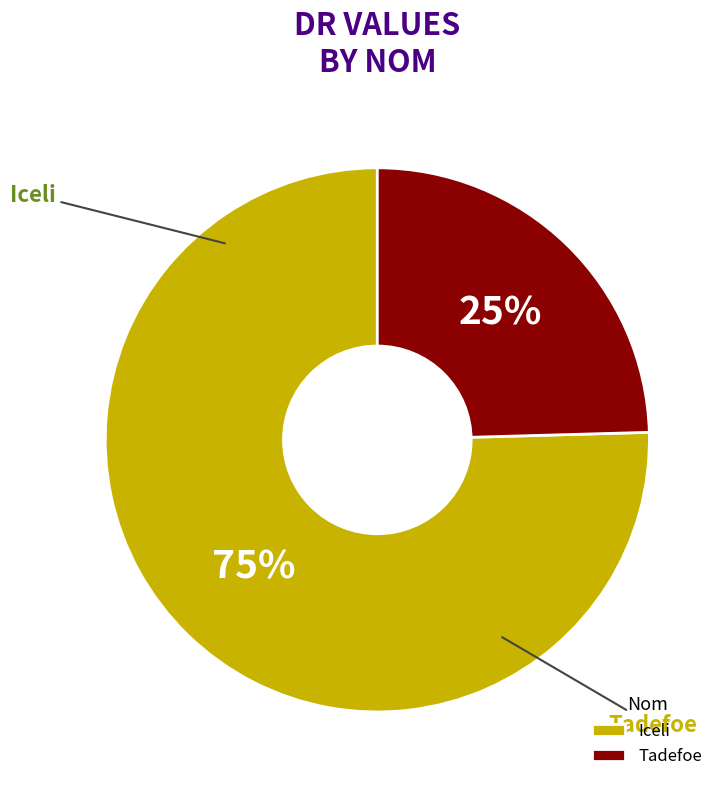

True or false: Iceli accounts for 75% of the total.

True